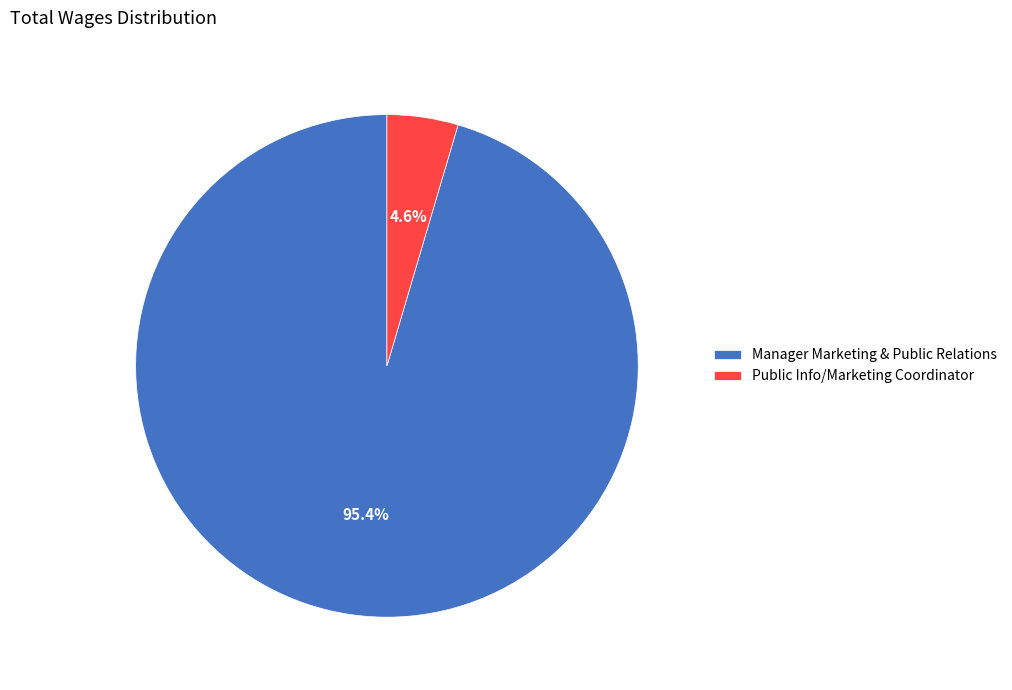

What percentage is the Public Info/Marketing Coordinator slice, to the nearest percent?

5%